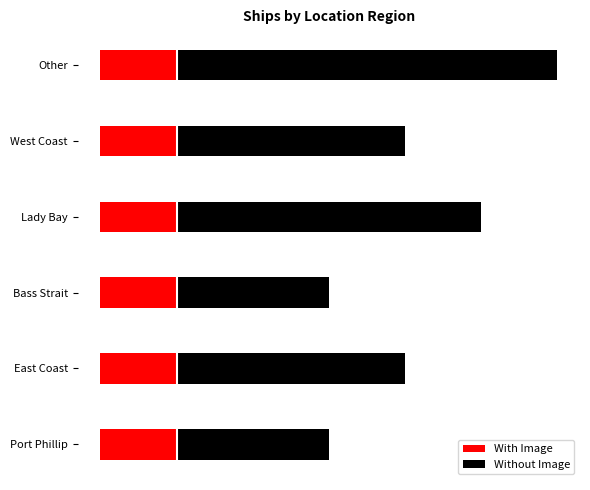

How many Without Image values are between 2 and 4?

5